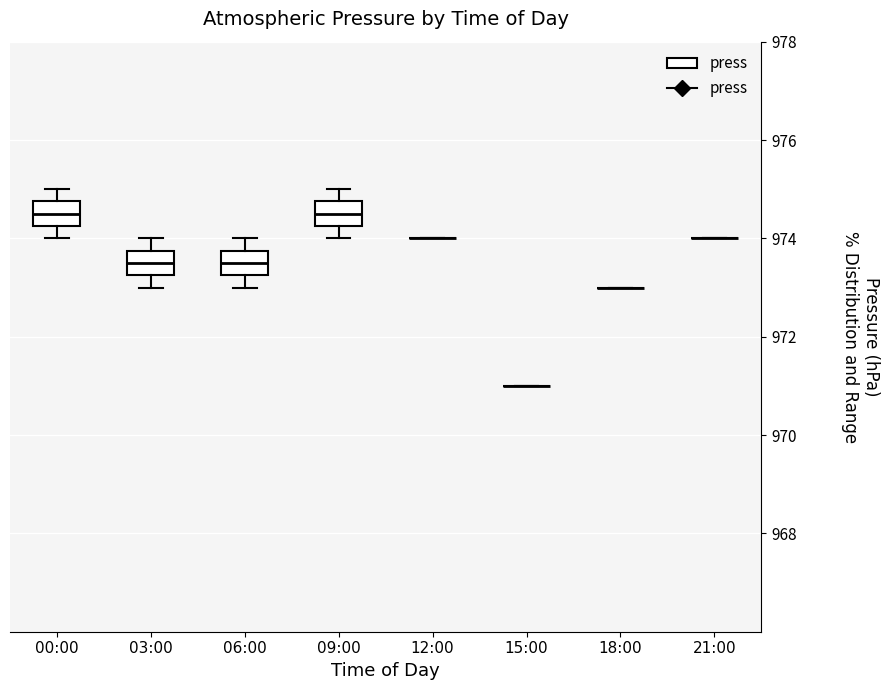

Reading left to right, transcribe this box plot: for each box, give where its median line is, the range the box spans, and where its two whiskers end, as read against the y-axis. The values are not printed on the chart, so give them approximately, as read against the axis.

00:00: median 974.6, box 974.2 to 974.8, whiskers 974.0 to 975.0
03:00: median 973.6, box 973.2 to 973.8, whiskers 973.0 to 974.0
06:00: median 973.6, box 973.2 to 973.8, whiskers 973.0 to 974.0
09:00: median 974.6, box 974.2 to 974.8, whiskers 974.0 to 975.0
12:00: box collapsed to a line at 974.0, whiskers 974.0 to 974.0
15:00: box collapsed to a line at 971.0, whiskers 971.0 to 971.0
18:00: box collapsed to a line at 973.0, whiskers 973.0 to 973.0
21:00: box collapsed to a line at 974.0, whiskers 974.0 to 974.0